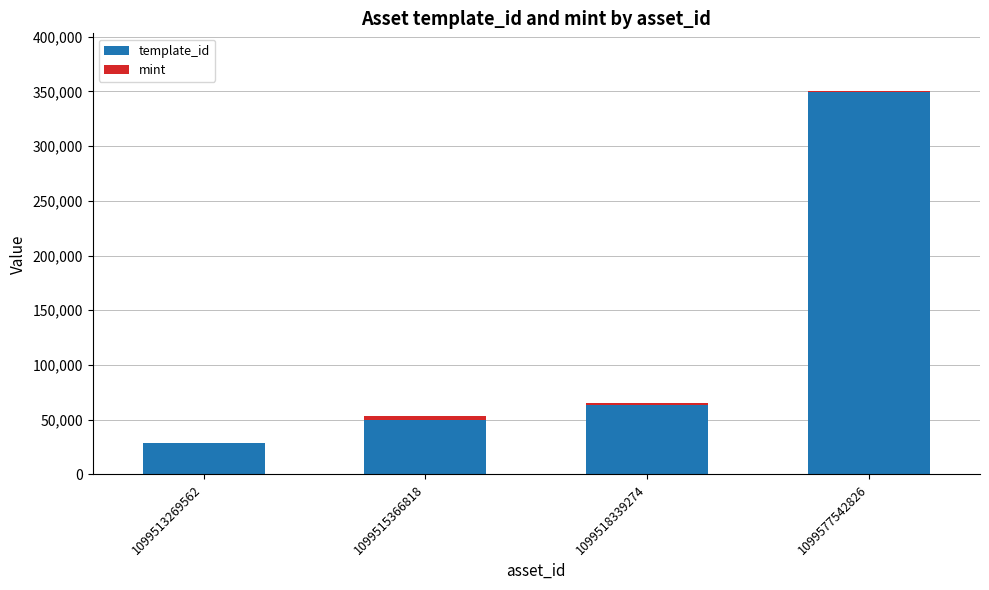

The template_id series shows 349523 at 1099577542826. True or false?

True